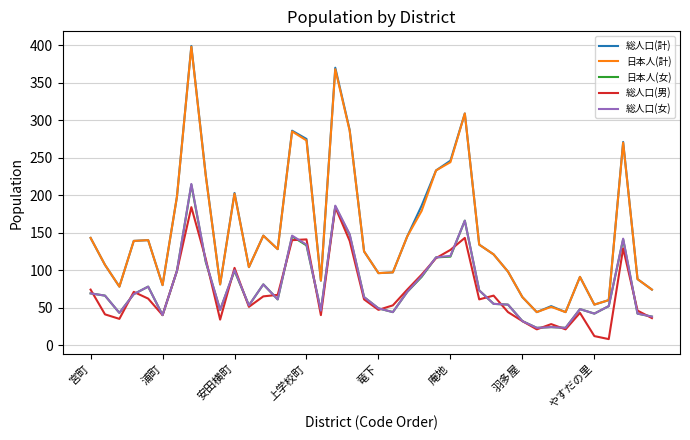

What is the sum of all 日本人(計) values?

6089